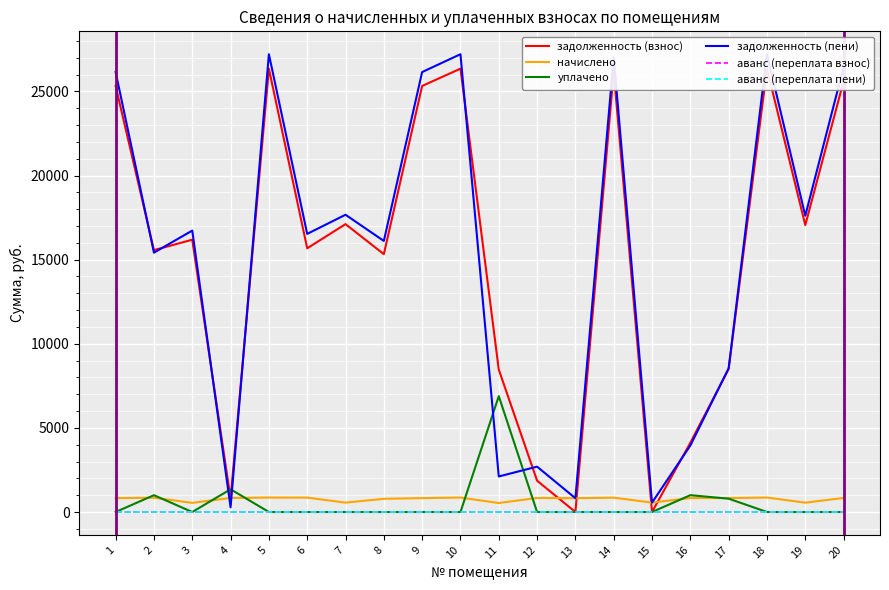

After their last crossing, which series has the higher values: задолженность (пени) or начислено?

задолженность (пени)